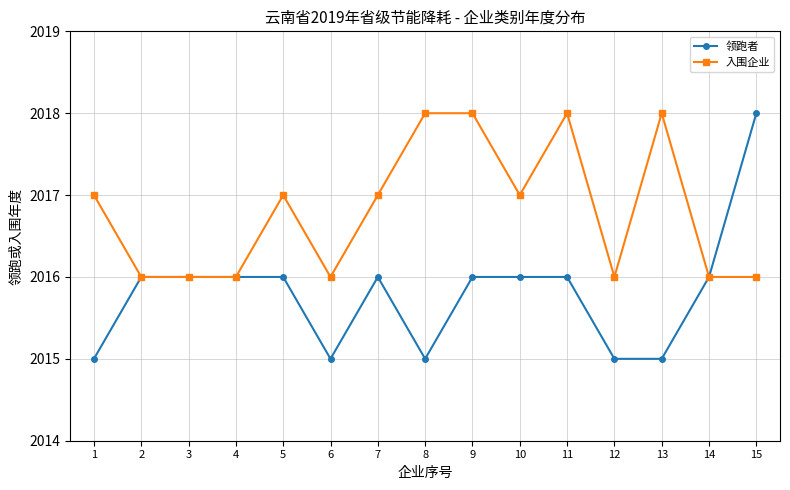

Which series has the largest total across all categories?

入围企业